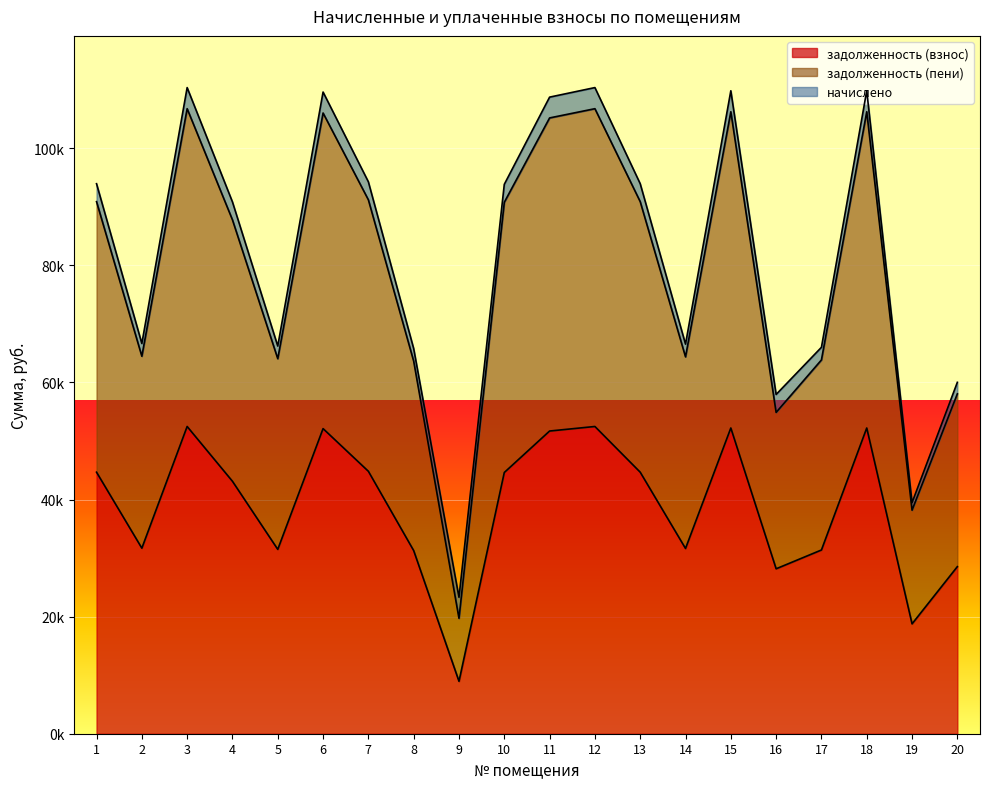

What value does the задолженность (взнос) series have at 6?

52121.6